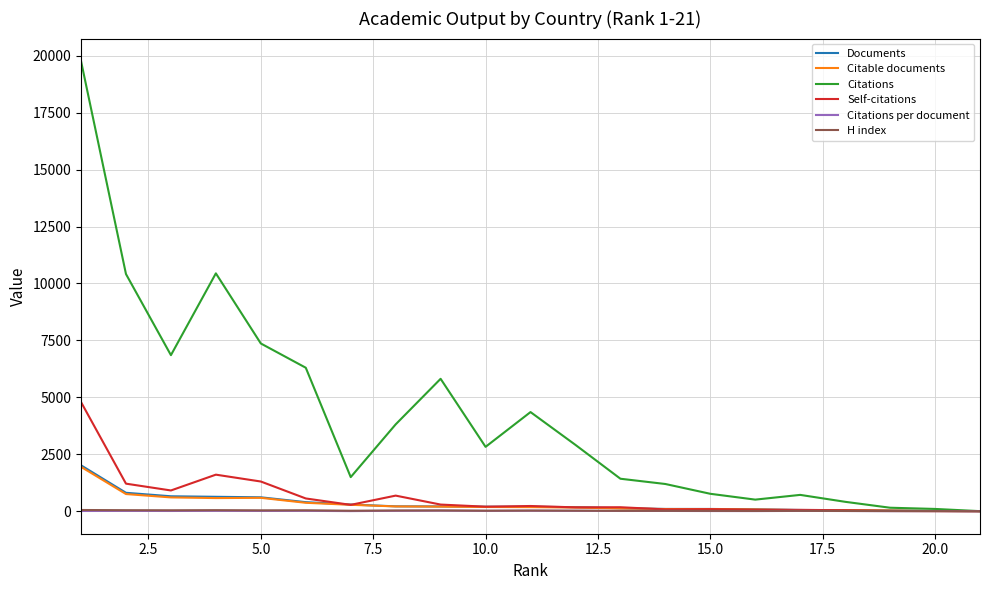

Which series has the largest range (max minus min)?

Citations